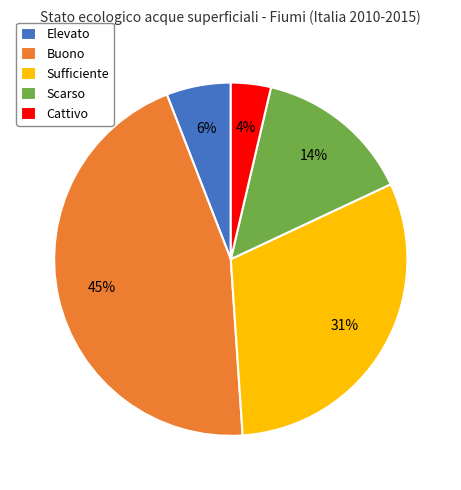

Between Sufficiente and Scarso, which is larger?

Sufficiente